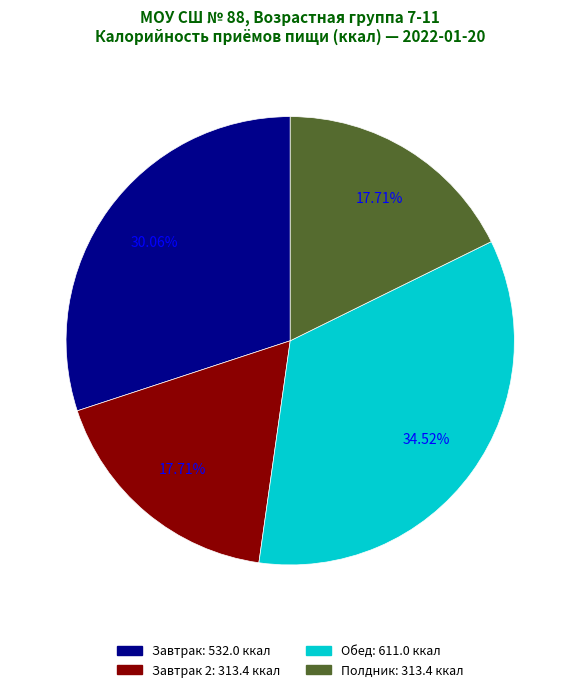

Is there any slice that represents more than half of the pie?

No